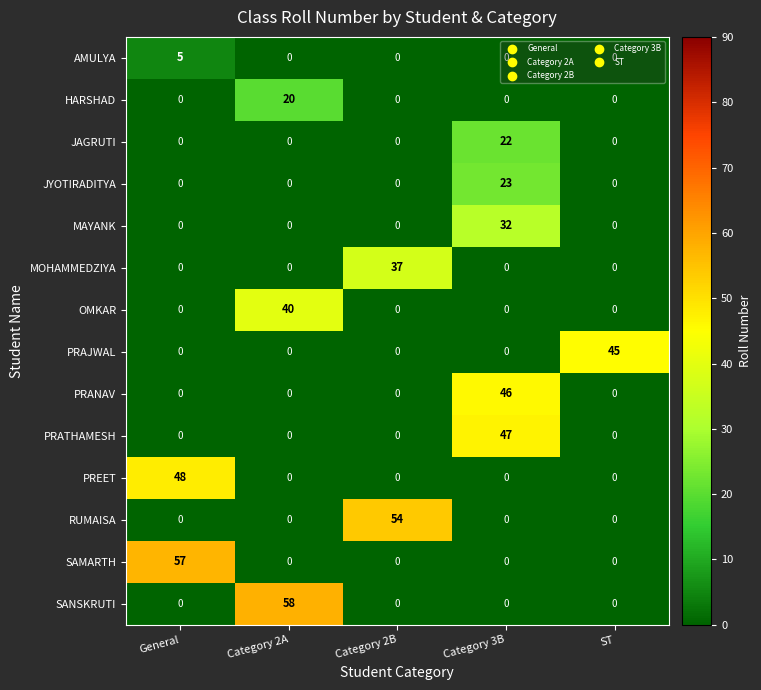

Which category has the highest value across all series?

Category 2A